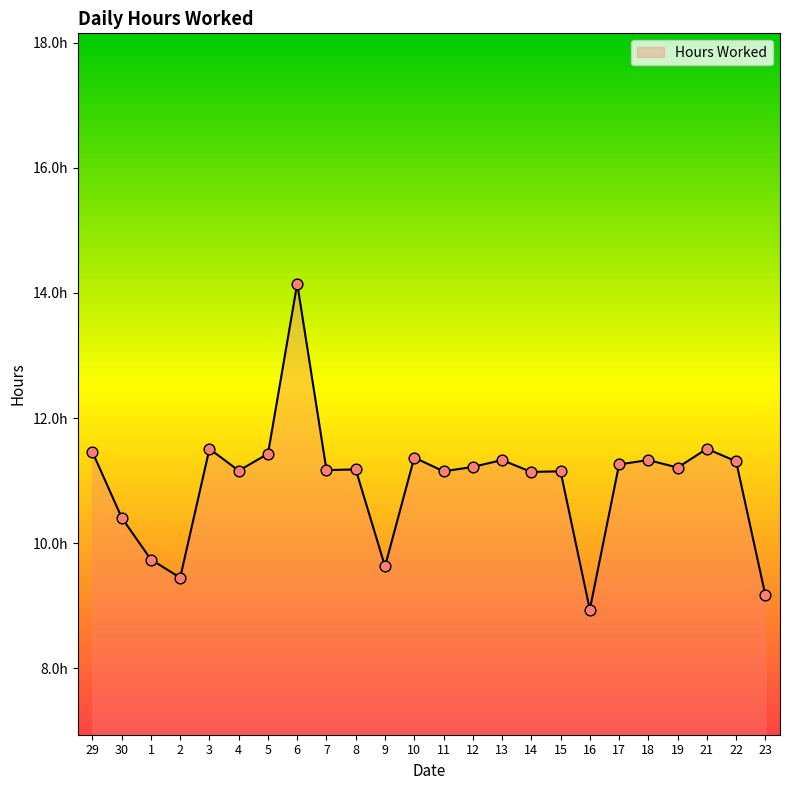

What is the change in value from 5 to 15?

-0.3